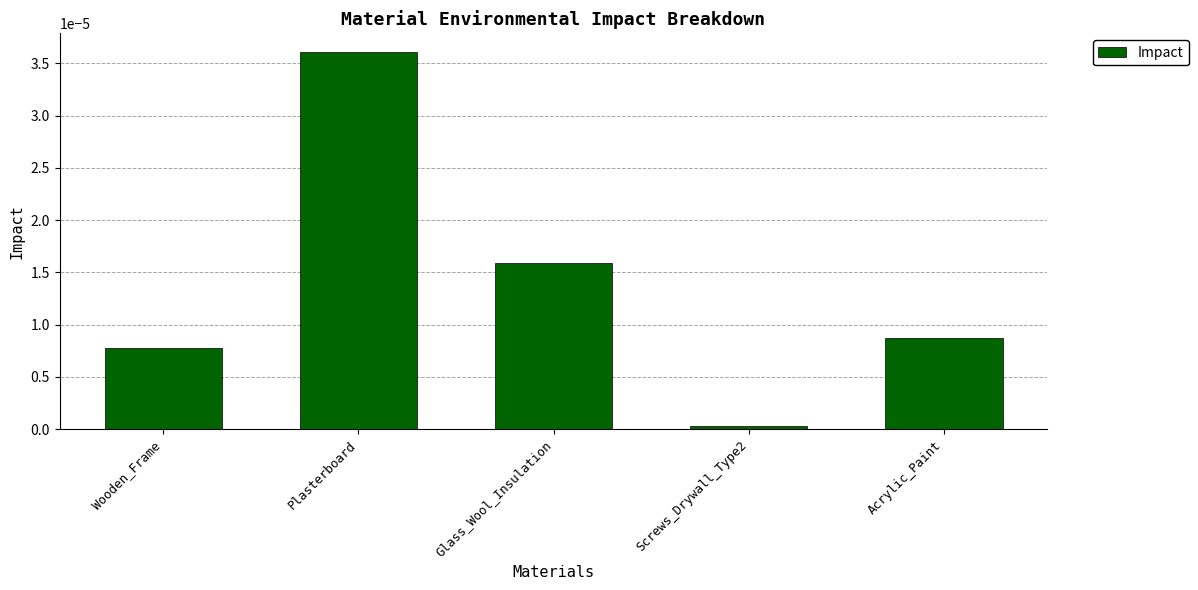

What is the label of the 5th bar from the left?

Acrylic_Paint